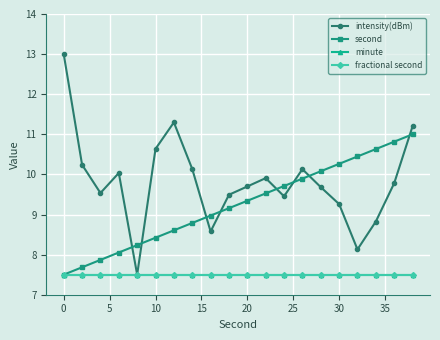

Does the chart have visible grid lines?

Yes